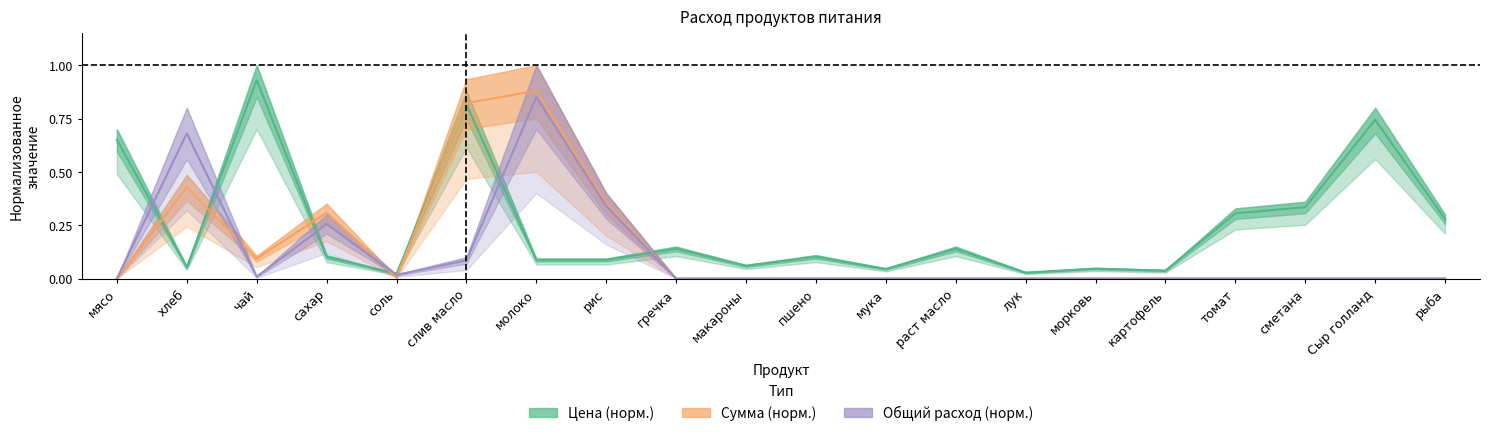

After their last crossing, which series has the higher values: Общий расход or Цена?

Цена